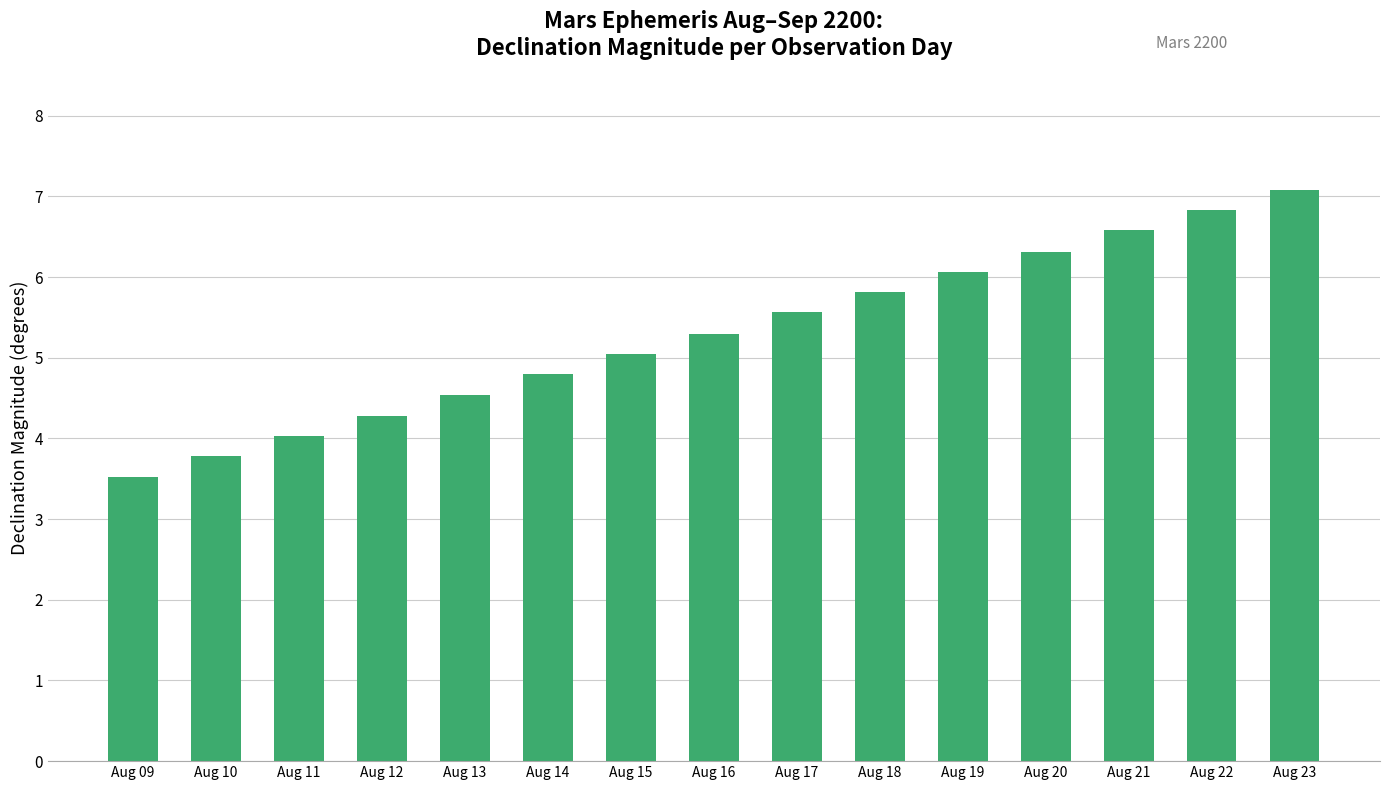

Which label corresponds to the smallest value in the chart?

Aug 09